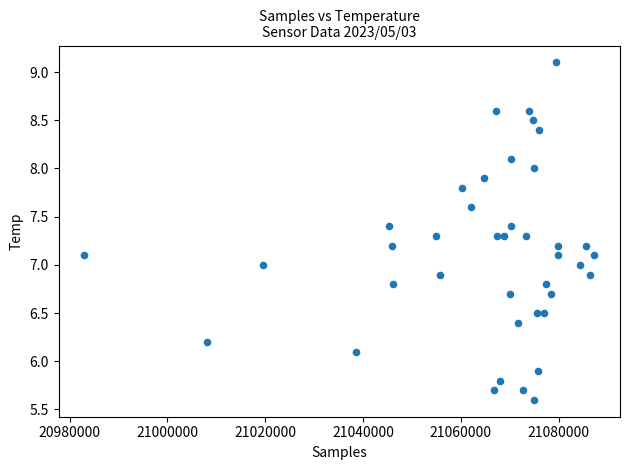

What is the range of X values (max minus min)?

104344.0